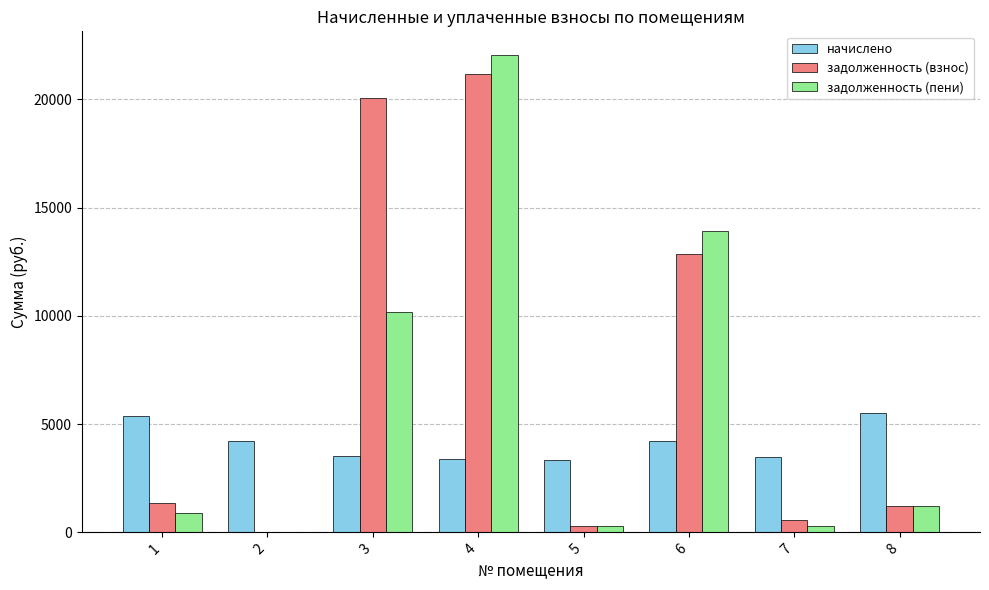

At which category is the sum across all series the highest?

4